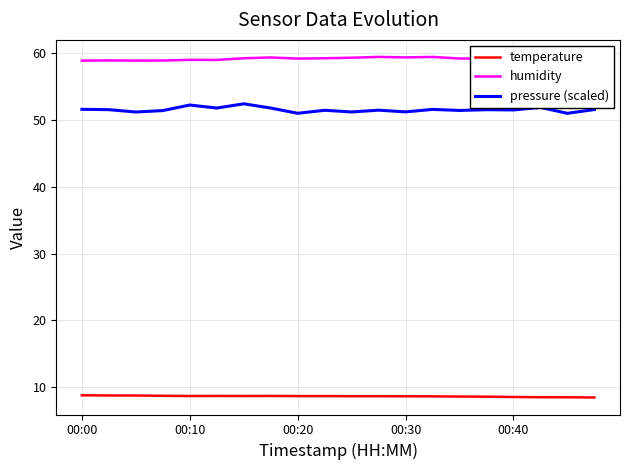

What is the smallest value displayed?

8.5